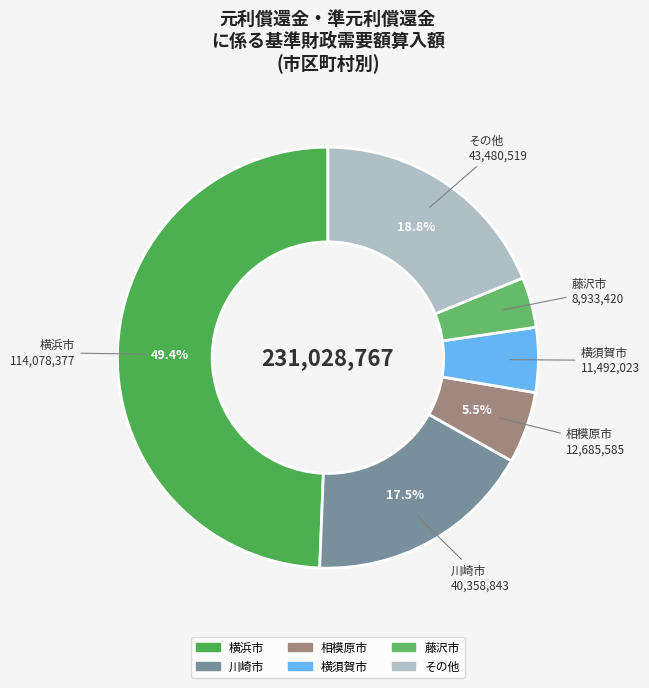

What is the largest slice in the pie chart?

横浜市